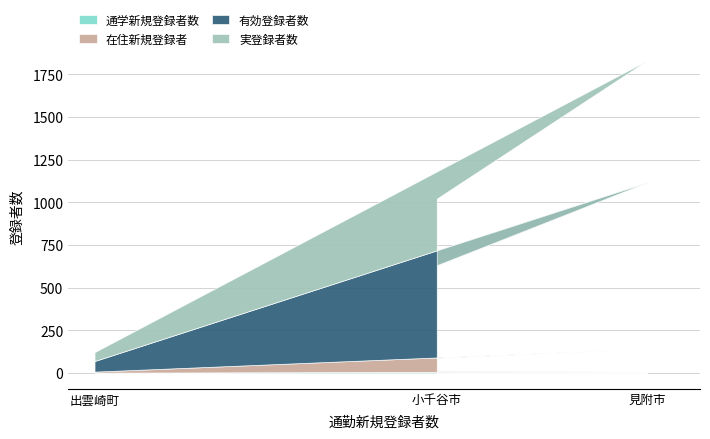

At which category is the sum across all series the highest?

見附市